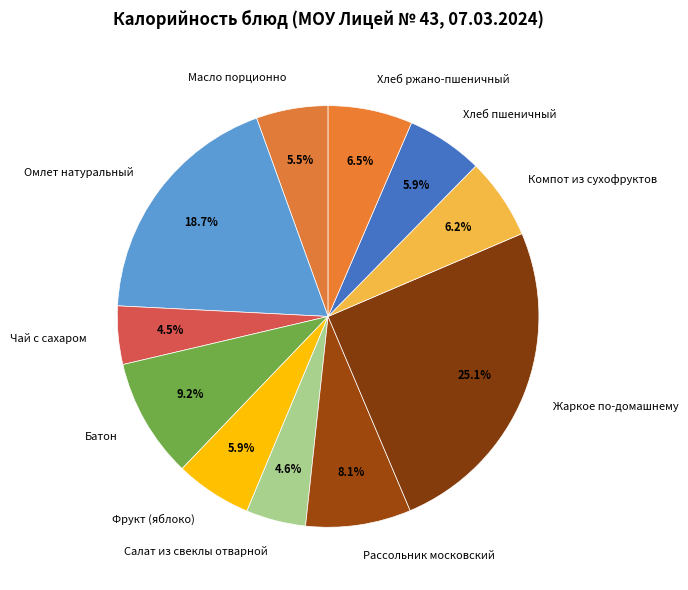

Between Компот из сухофруктов and Батон, which is larger?

Батон